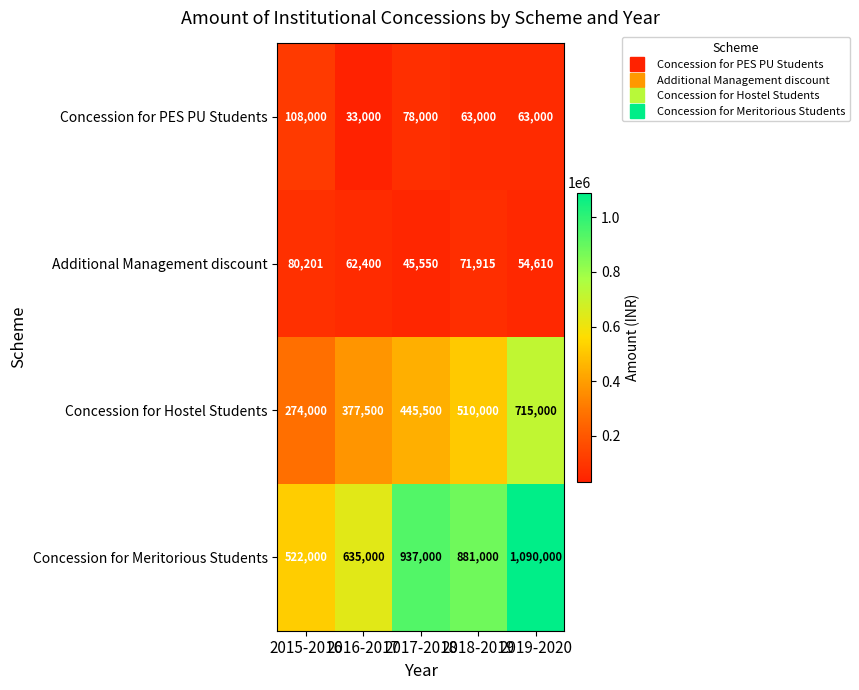

How many categories are shown in the chart?

5